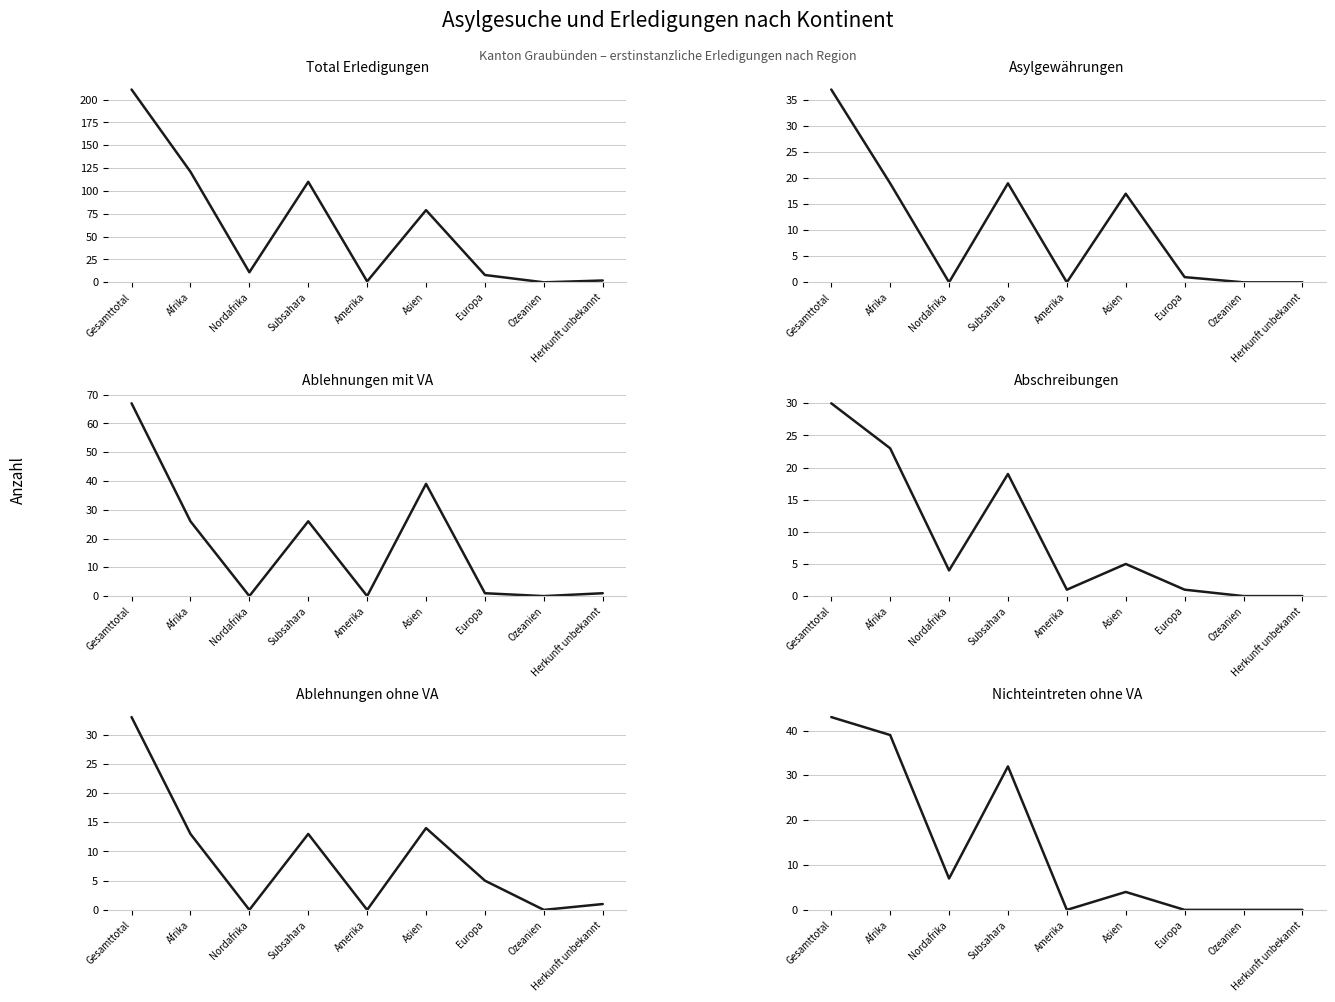

The Ablehnungen mit VA series shows 26 at Subsahara. True or false?

True